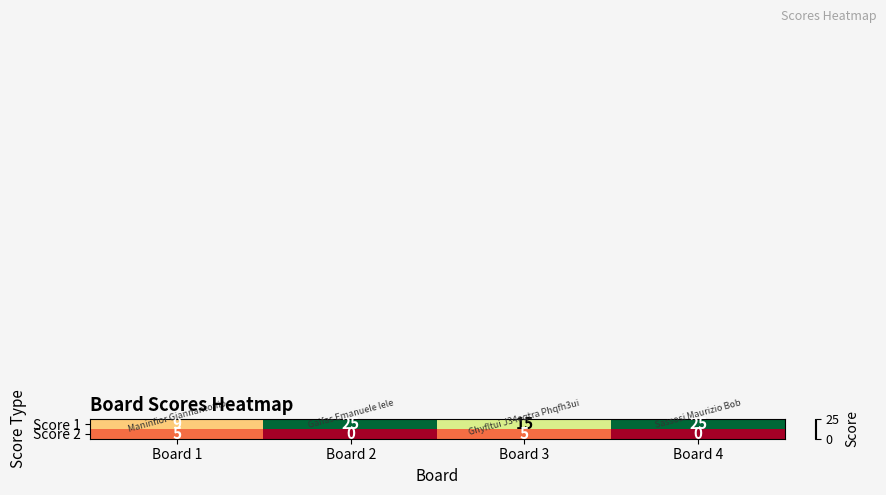

What is the sum of all Score 2 values?

10